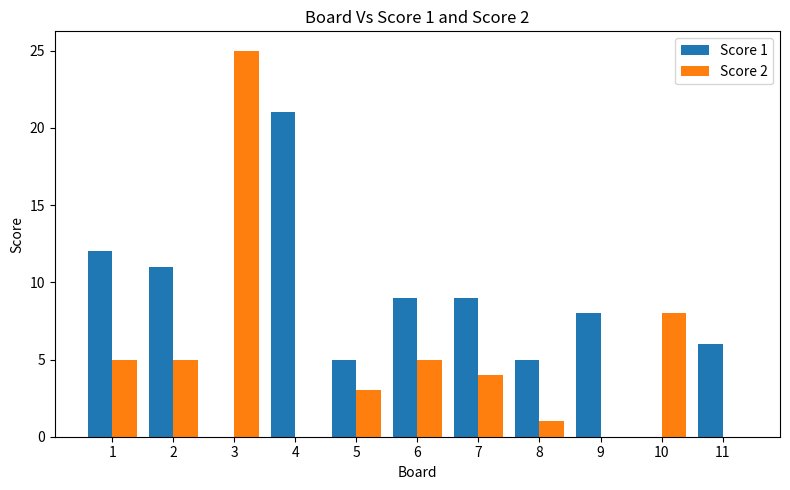

What is the total value across all series at 2?

16